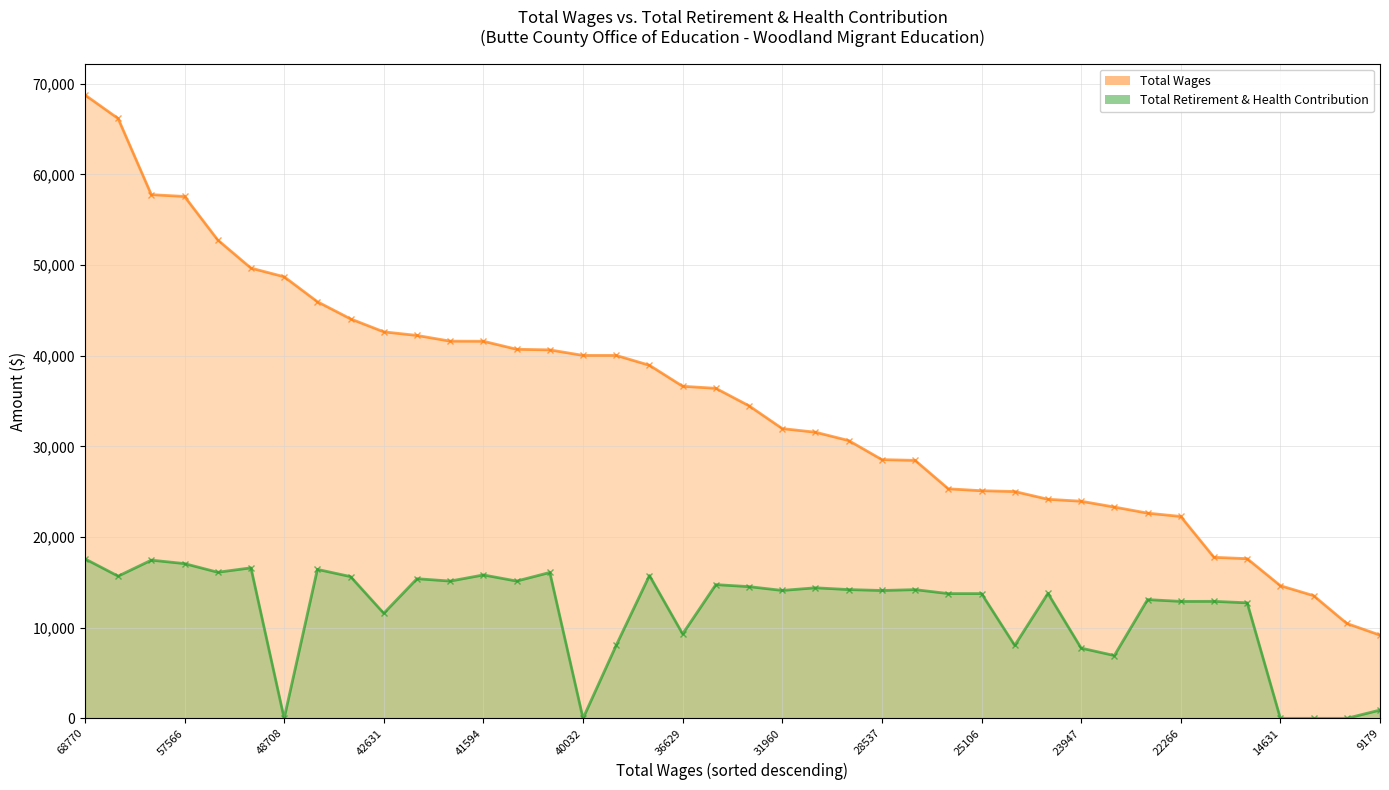

Reading left to right, transcribe all the data shown in this chart.

Total Wages: 68770=68770	66166=66166	57764=57764	57566=57566	52767=52767	49662=49662	48708=48708	45955=45955	44061=44061	42631=42631	42234=42234	41605=41605	41594=41594	40711=40711	40641=40641	40032=40032	40030=40030	38946=38946	36629=36629	36401=36401	34472=34472	31960=31960	31560=31560	30640=30640	28537=28537	28456=28456	25320=25320	25106=25106	25020=25020	24164=24164	23947=23947	23307=23307	22635=22635	22266=22266	17762=17762	17612=17612	14631=14631	13533=13533	10466=10466	9179=9179
Total Retirement & Health Contribution: 68770=17599	66166=15686	57764=17449	57566=17069	52767=16113	49662=16600	48708=0	45955=16431	44061=15633	42631=11586	42234=15402	41605=15140	41594=15817	40711=15141	40641=16091	40032=0	40030=8064	38946=15755	36629=9310	36401=14750	34472=14527	31960=14107	31560=14399	30640=14202	28537=14103	28456=14196	25320=13761	25106=13761	25020=8045	24164=13782	23947=7746	23307=6929	22635=13098	22266=12899	17762=12905	17612=12743	14631=0	13533=0	10466=0	9179=913